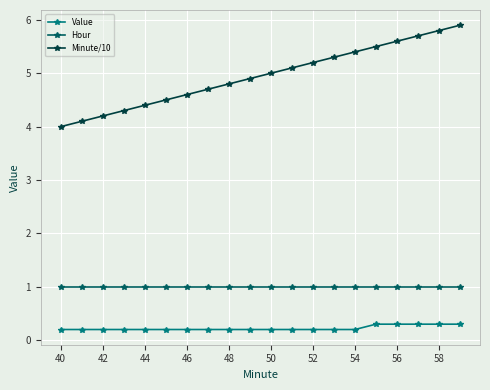

Which series has the largest total across all categories?

Minute/10